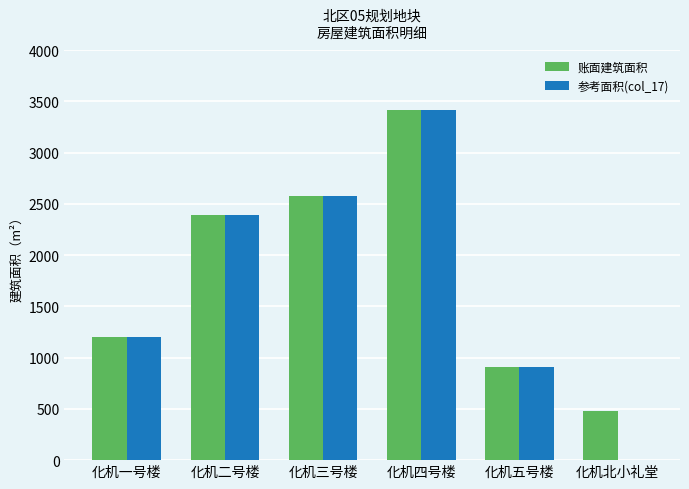

At which label does 账面建筑面积 reach its peak?

化机四号楼